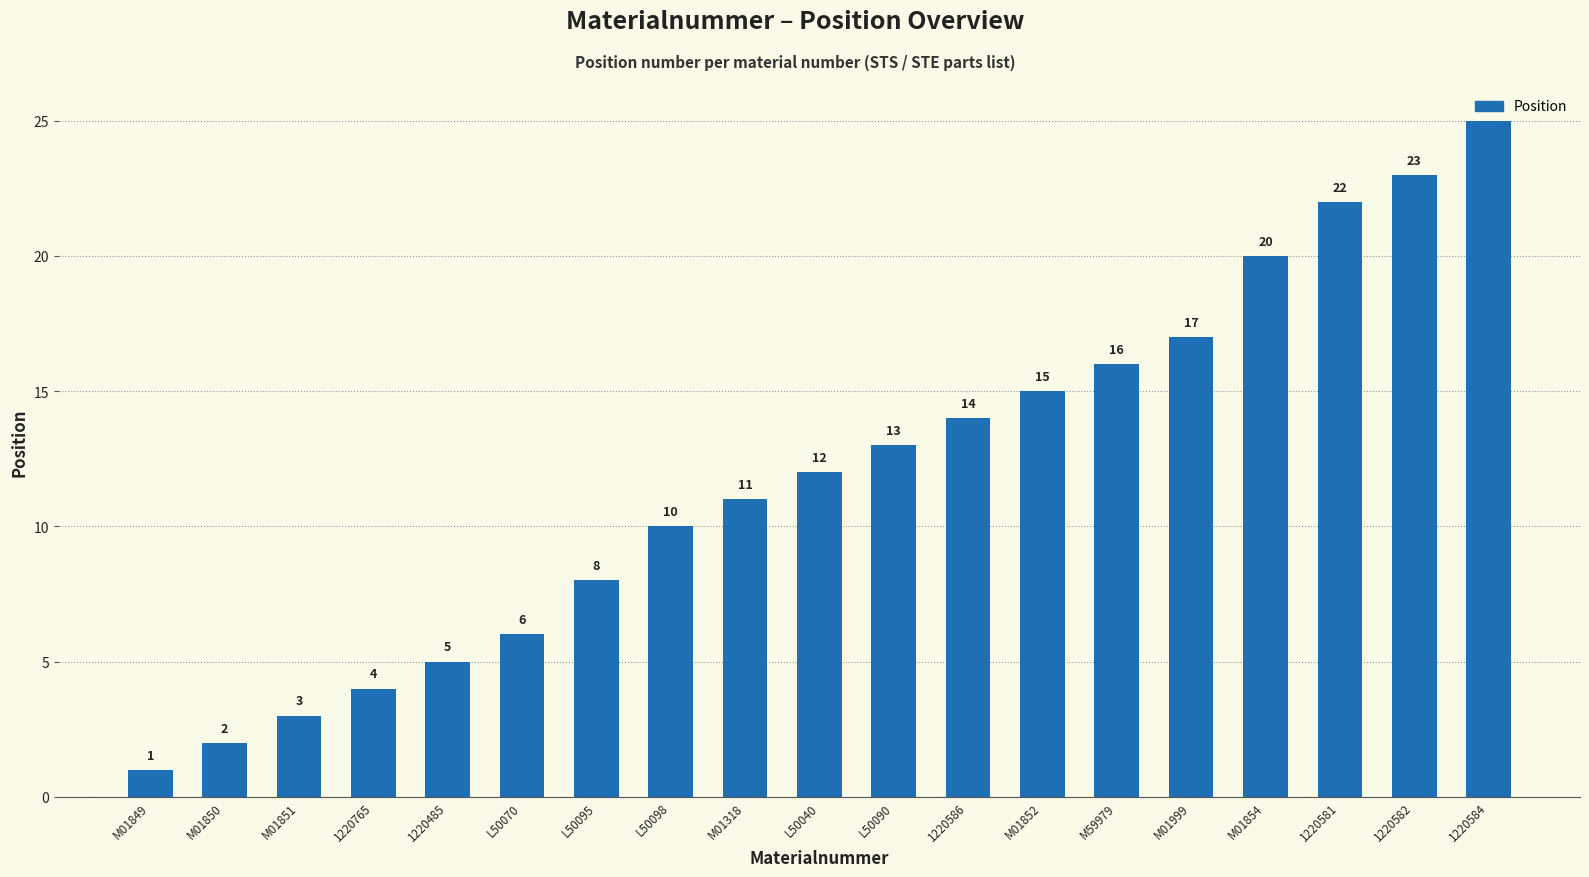

What is the sum of all values?

227